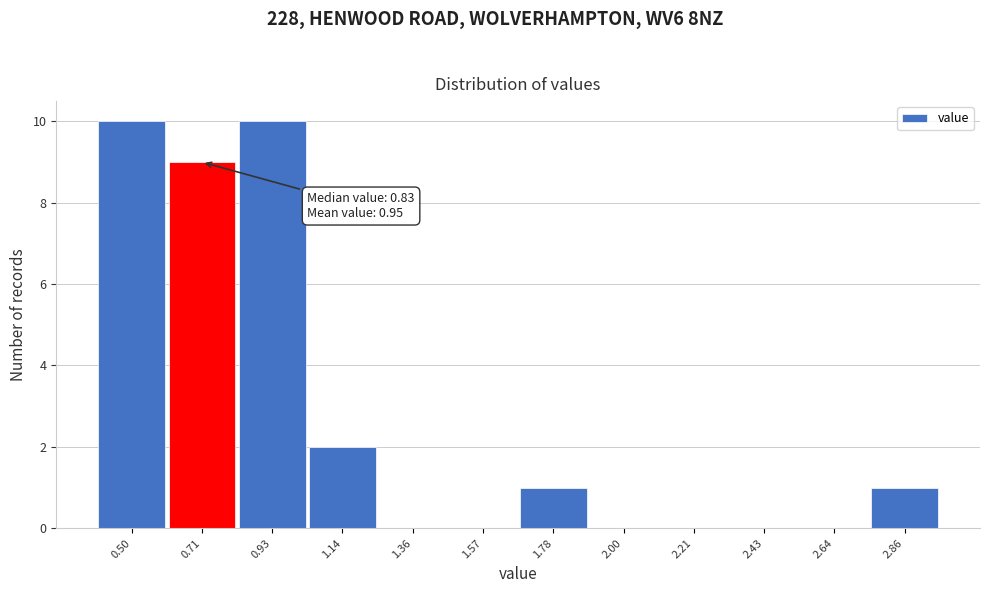

Reading left to right, list all the values displayed in this chart.

0.50=10	0.71=9	0.93=10	1.14=2	1.36=0	1.57=0	1.78=1	2.00=0	2.21=0	2.43=0	2.64=0	2.86=1